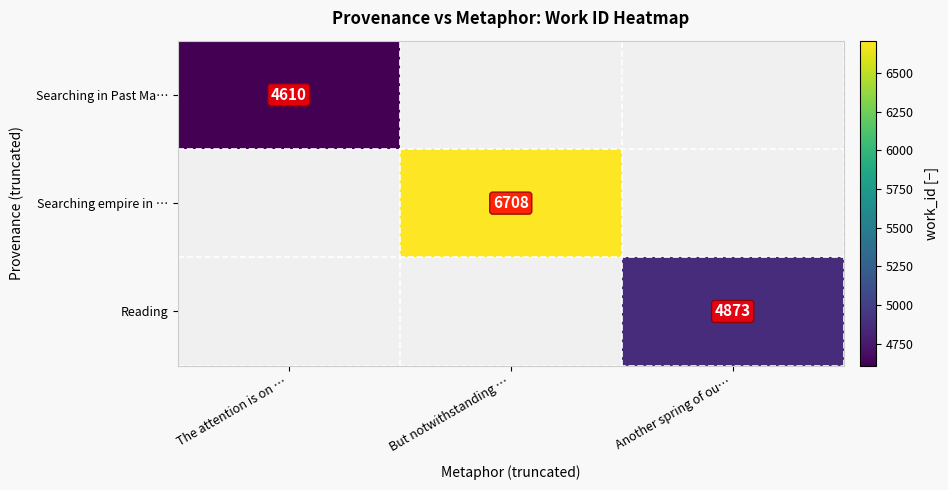

True or false: Searching empire in … has a value of 6708 at But notwithstanding ….

True